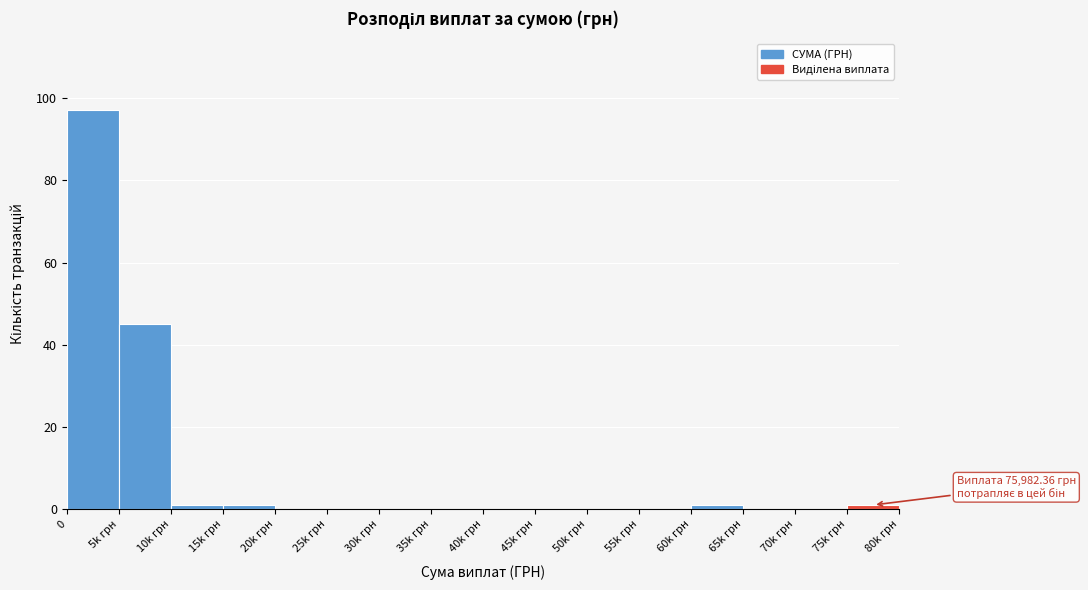

Reading left to right, extract all data points from this chart.

0=97	5k грн=45	10k грн=1	15k грн=1	20k грн=0	25k грн=0	30k грн=0	35k грн=0	40k грн=0	45k грн=0	50k грн=0	55k грн=0	60k грн=1	65k грн=0	70k грн=0	75k грн=1